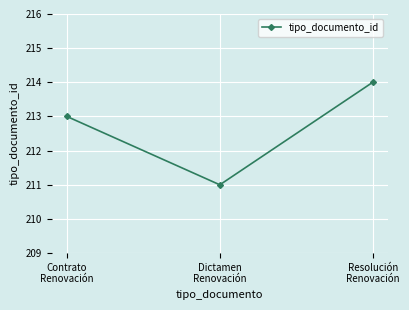

Reading left to right, list all the values displayed in this chart.

213	211	214